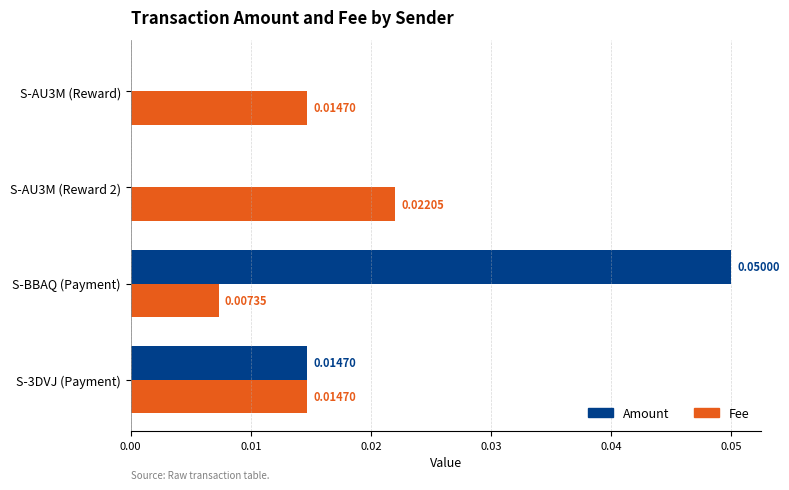

How many data points does each series have?

4